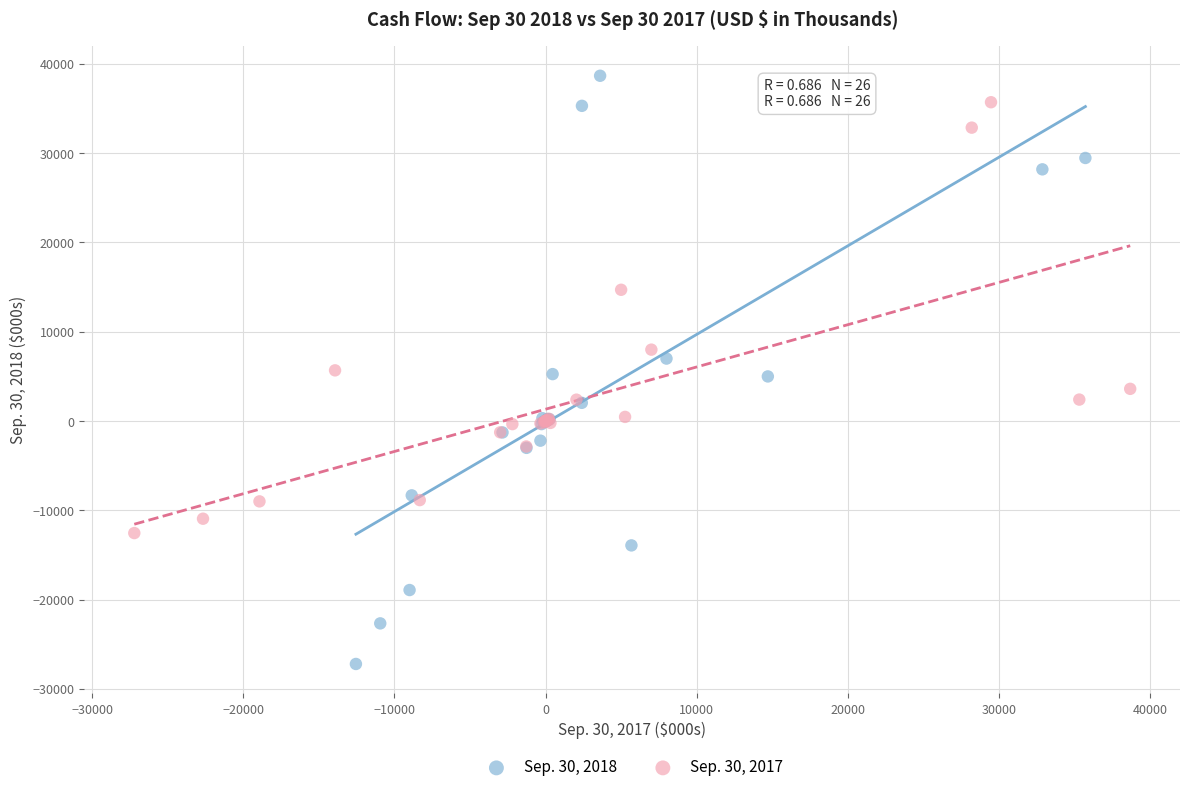

Which series contains the lowest Y value?

Sep. 30, 2018